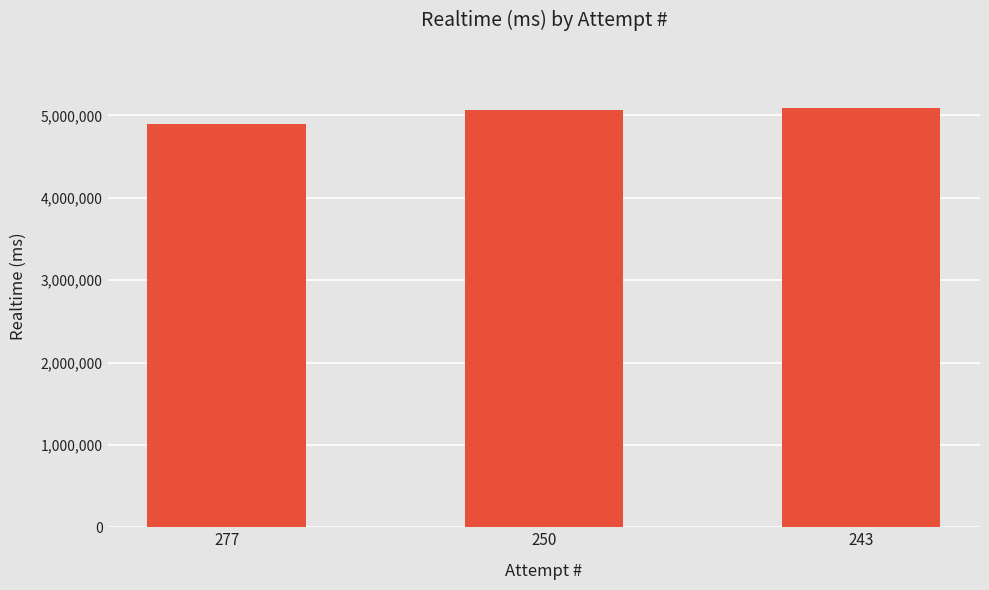

What is the value of the 3rd bar from the left?

5085402